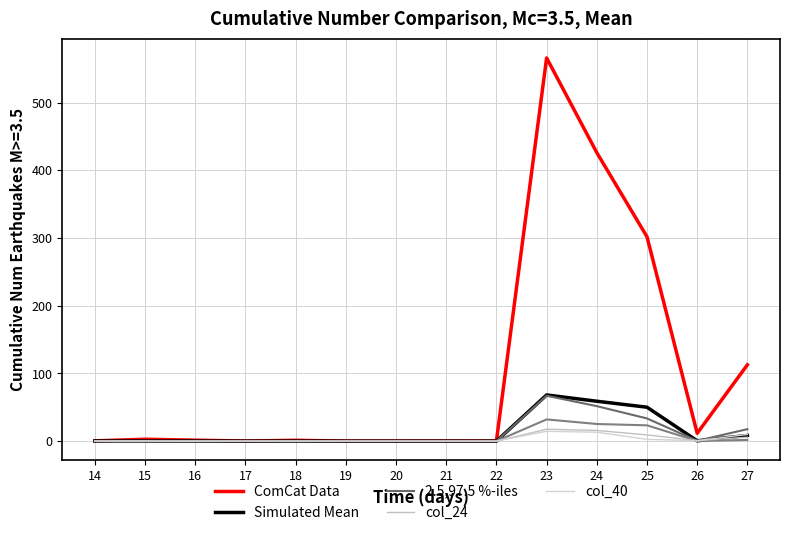

Where do Simulated Mean and col_40 first cross each other?

17 and 18